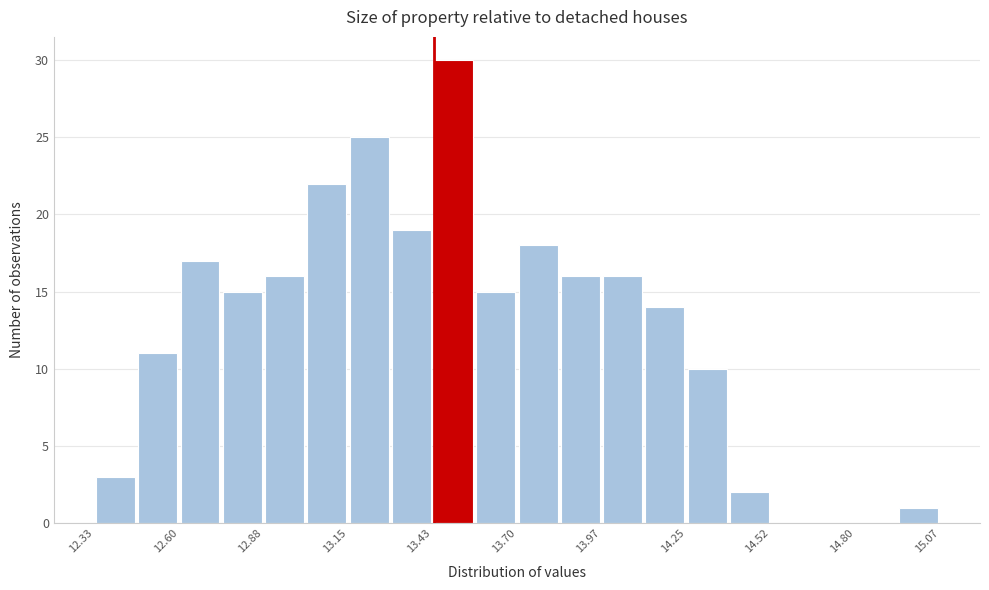

Around what value on the x-axis is the tallest bar? Give the approximate position of its centre, as read against the axis.

13.50